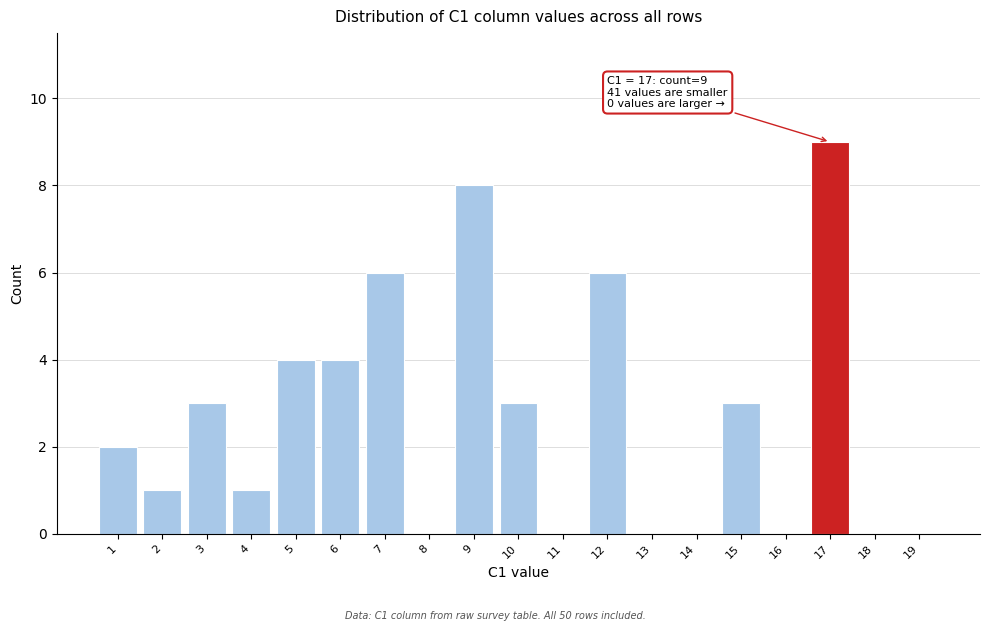

Over which range of the x-axis is the bar tallest?

16.5 to 17.5